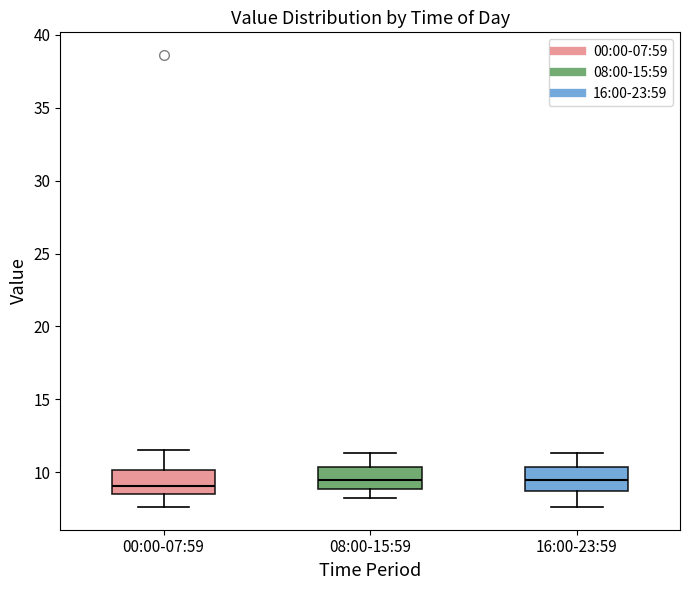

Reading left to right, read every box against the y-axis: the position of its median line, the range the box covers, and the ends of its whiskers. The values are not printed on the chart, so give them approximately, as read against the axis.

00:00-07:59: median 9.0, box 8.5 to 10.0, whiskers 7.5 to 11.5
08:00-15:59: median 9.5, box 9.0 to 10.5, whiskers 8.0 to 11.5
16:00-23:59: median 9.5, box 8.5 to 10.5, whiskers 7.5 to 11.5